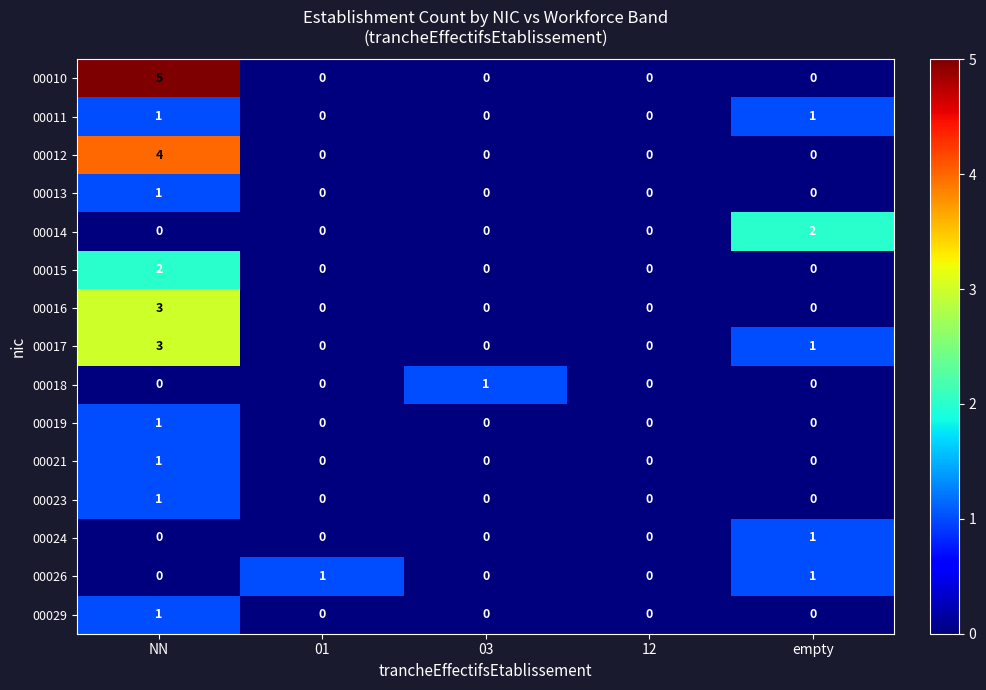

Which series has the largest range (max minus min)?

00010